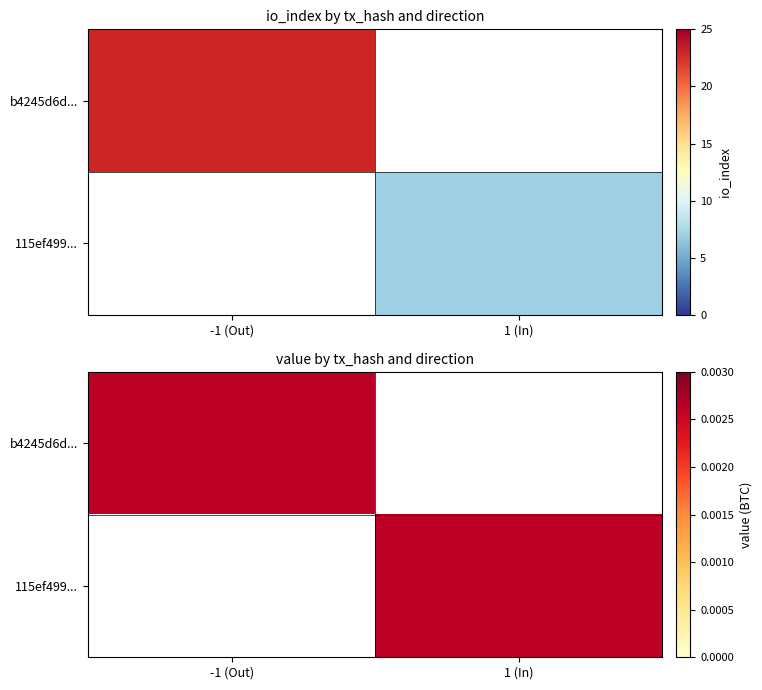

List the labels in order of 115ef499... value, smallest first.

-1 (Out), 1 (In)